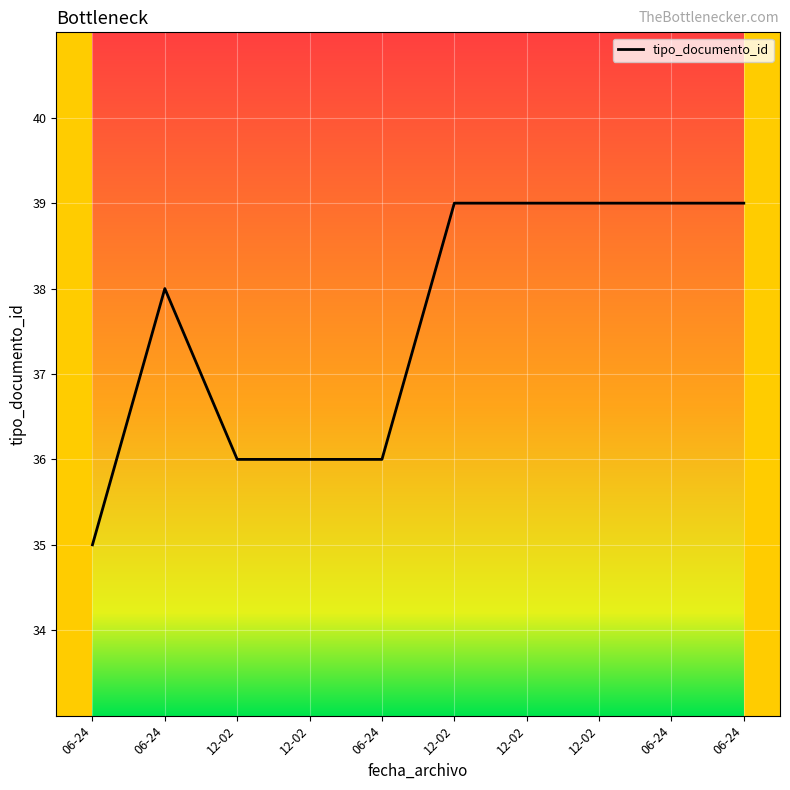

Between 12-02 and 06-24, which is larger?

12-02